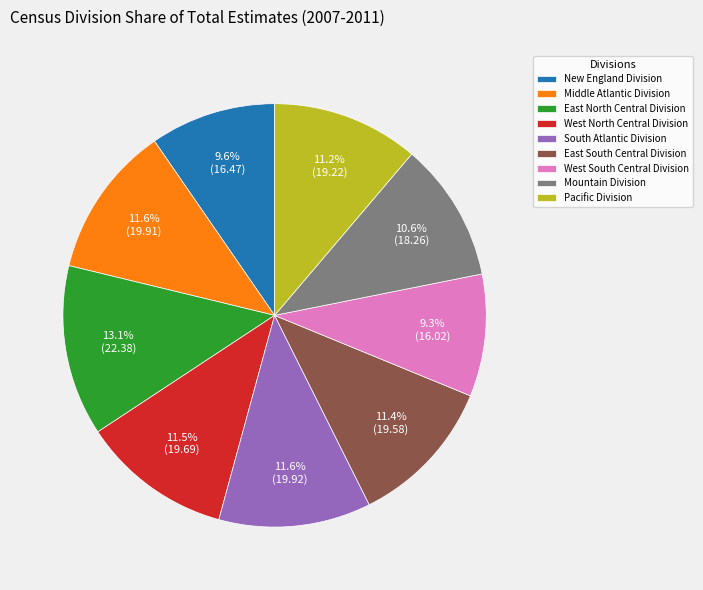

Is Pacific Division the majority of the pie?

No